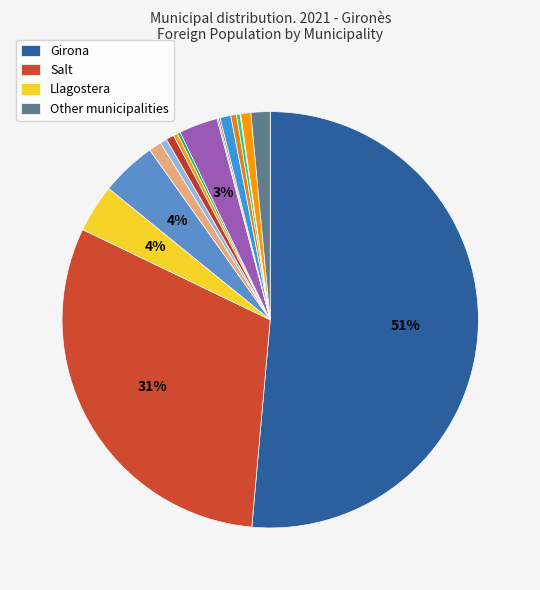

How many segments does this pie chart have?

18